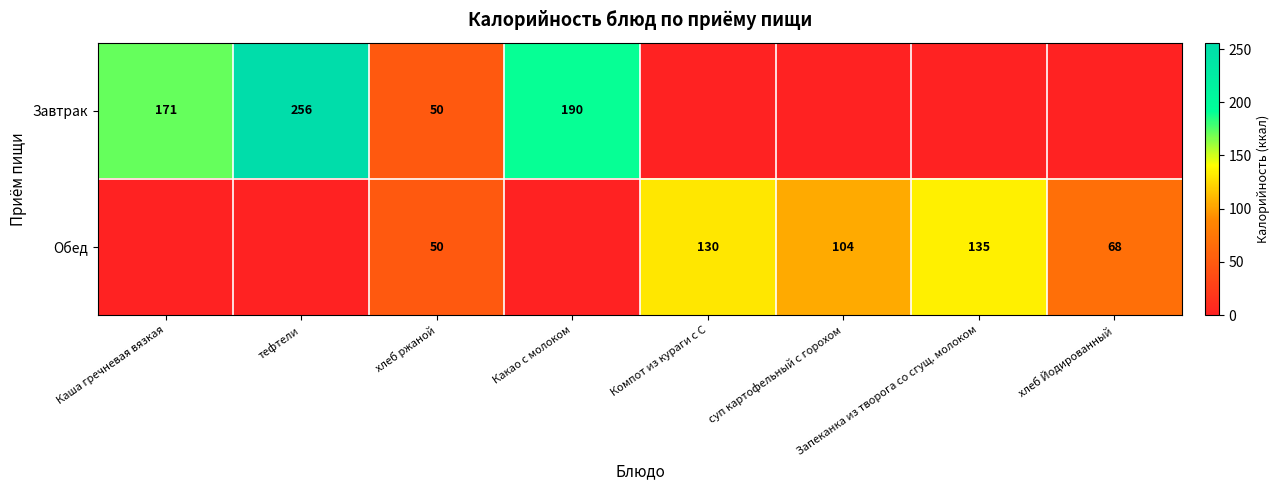

The value of Завтрак at хлеб ржаной is 50. True or false?

True